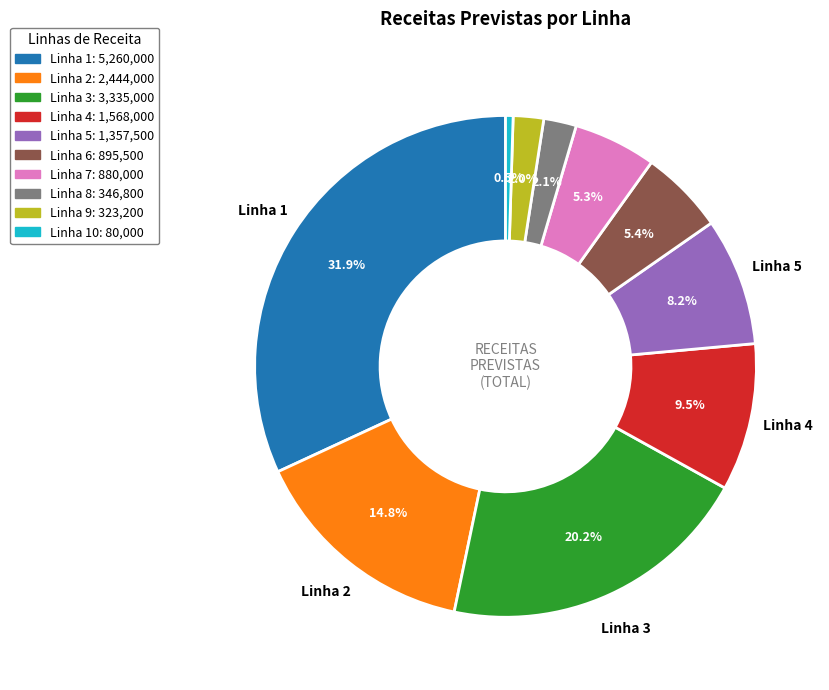

Does any single category account for the majority?

No